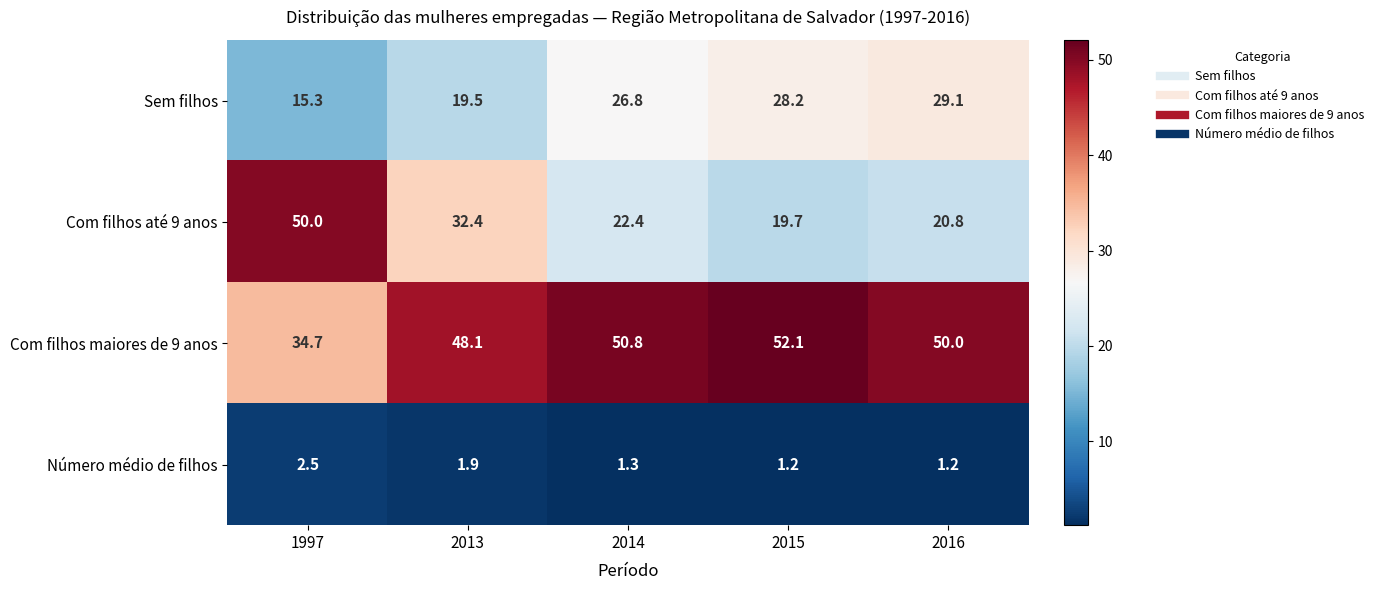

At how many categories does at least one series exceed 14?

5